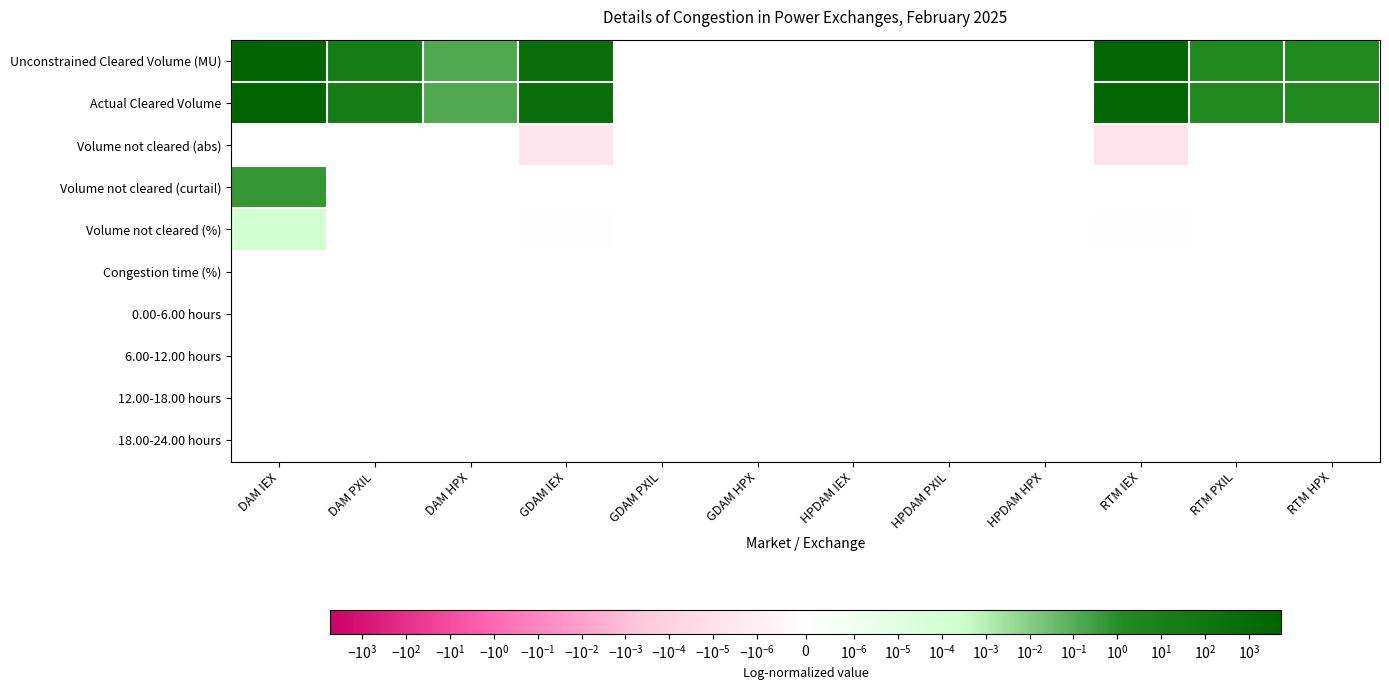

Between GDAM HPX and RTM HPX, which series saw the biggest shift?

Unconstrained Cleared Volume (MU)